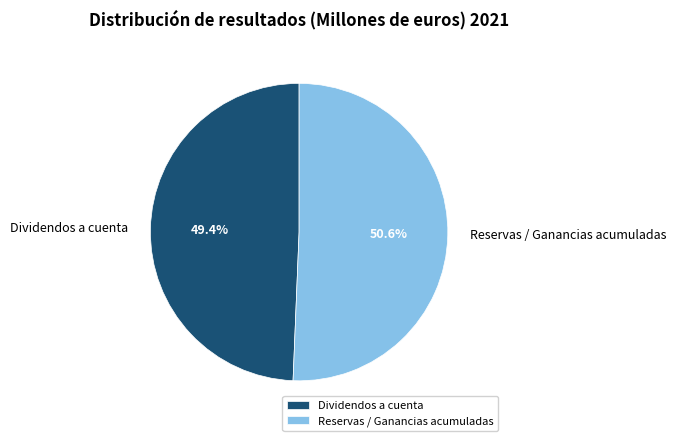

How many slices are in this pie chart?

2